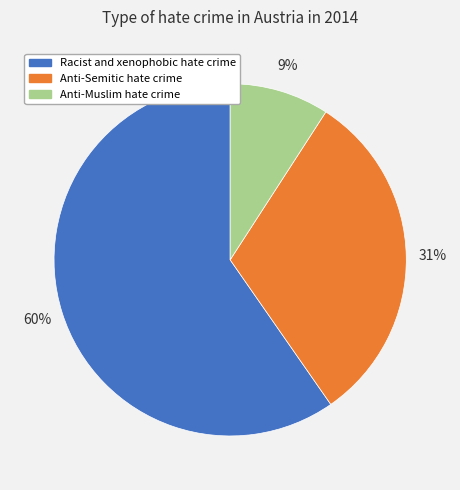

To the nearest percent, what percentage of the pie is Anti-Semitic hate crime?

31%